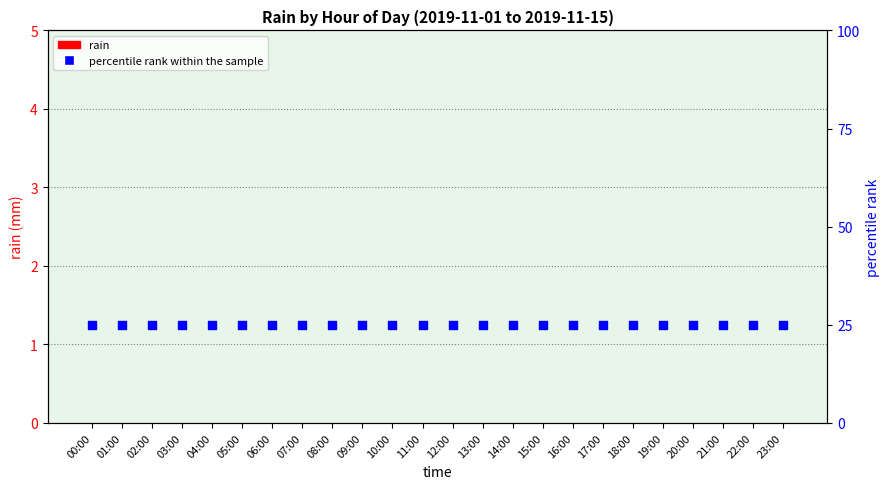

Which series contains the lowest Y value?

rain